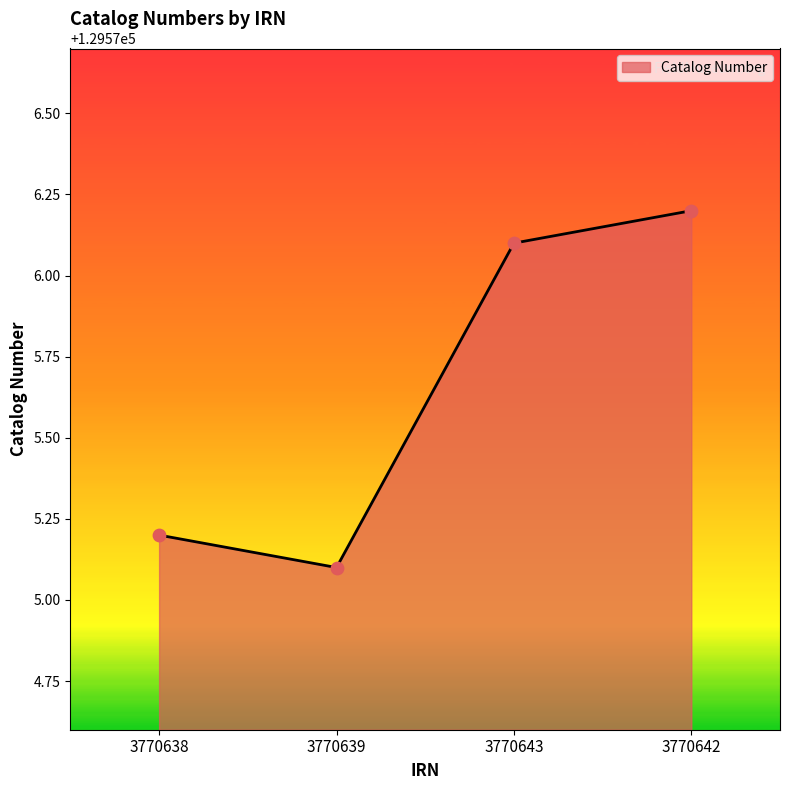

What is the change in value from 3770638 to 3770642?

+1.0